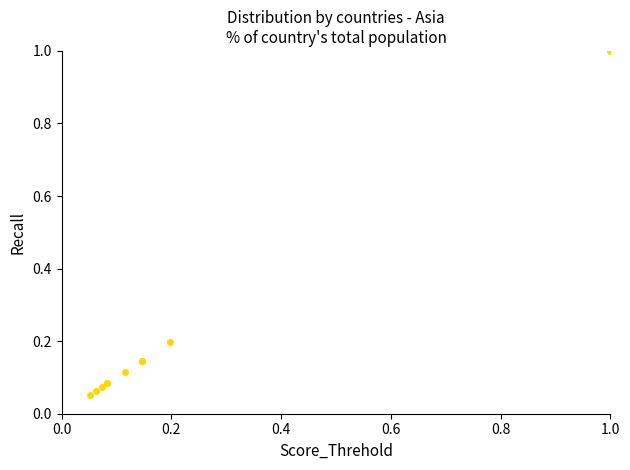

What is the sum of all values?

2.0